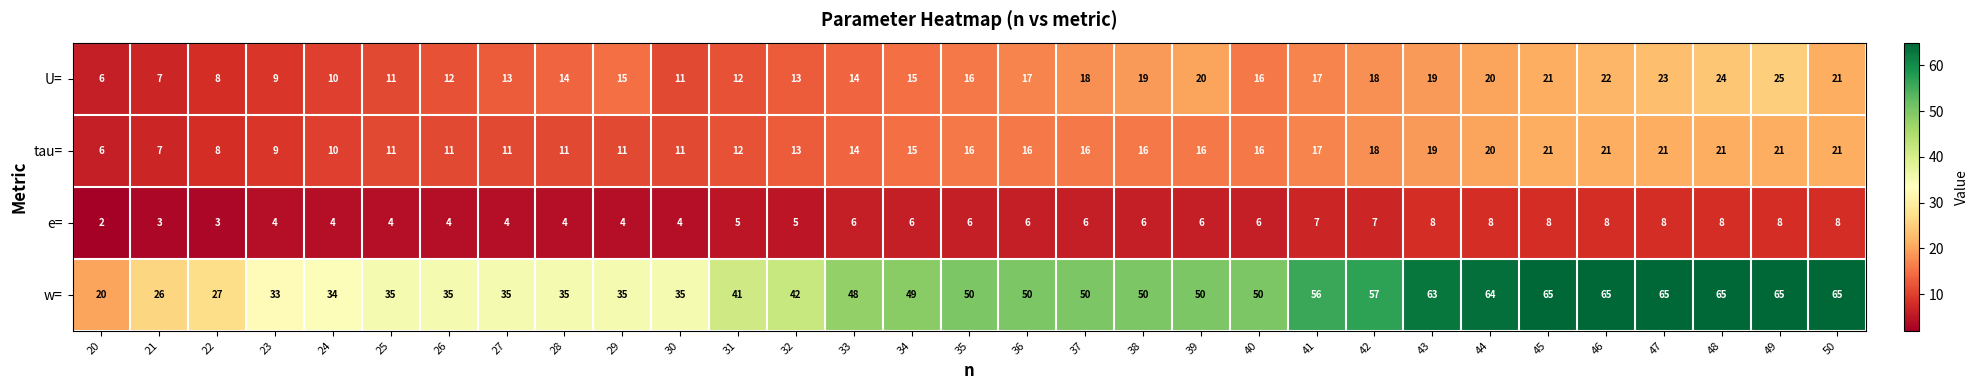

What is the sum of the tau= values at 42 and 21?

25